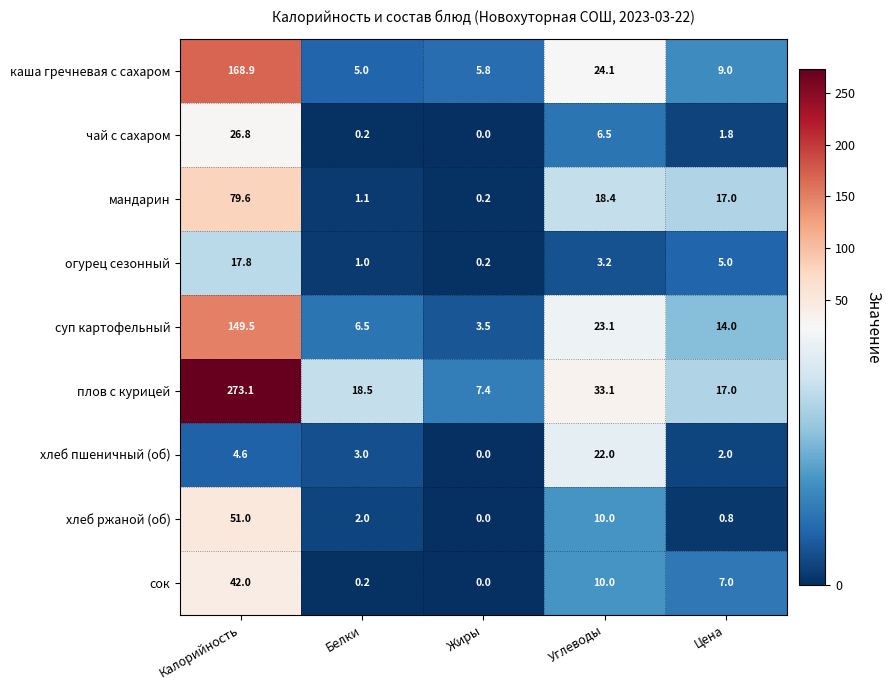

True or false: хлеб ржаной (об) has a value of 27.7 at Жиры.

False